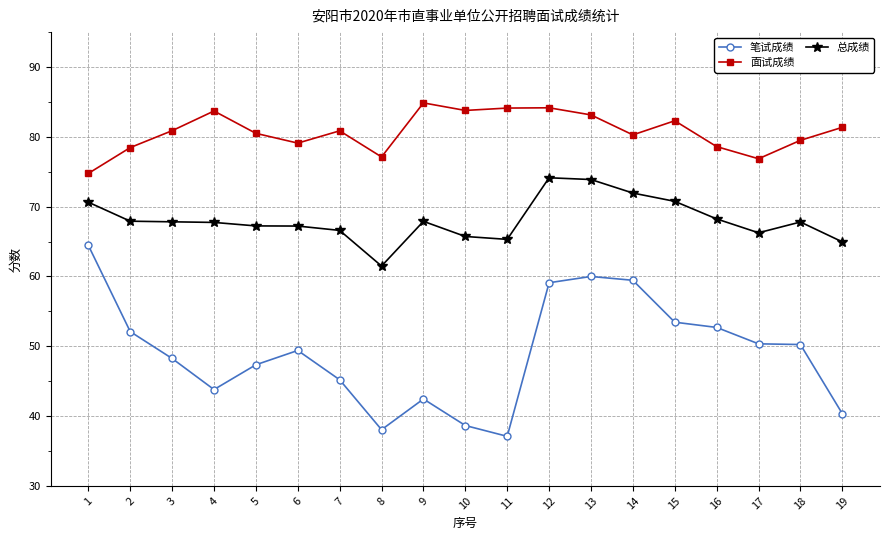

Rank the series at 13 from lowest to highest value.

笔试成绩, 总成绩, 面试成绩